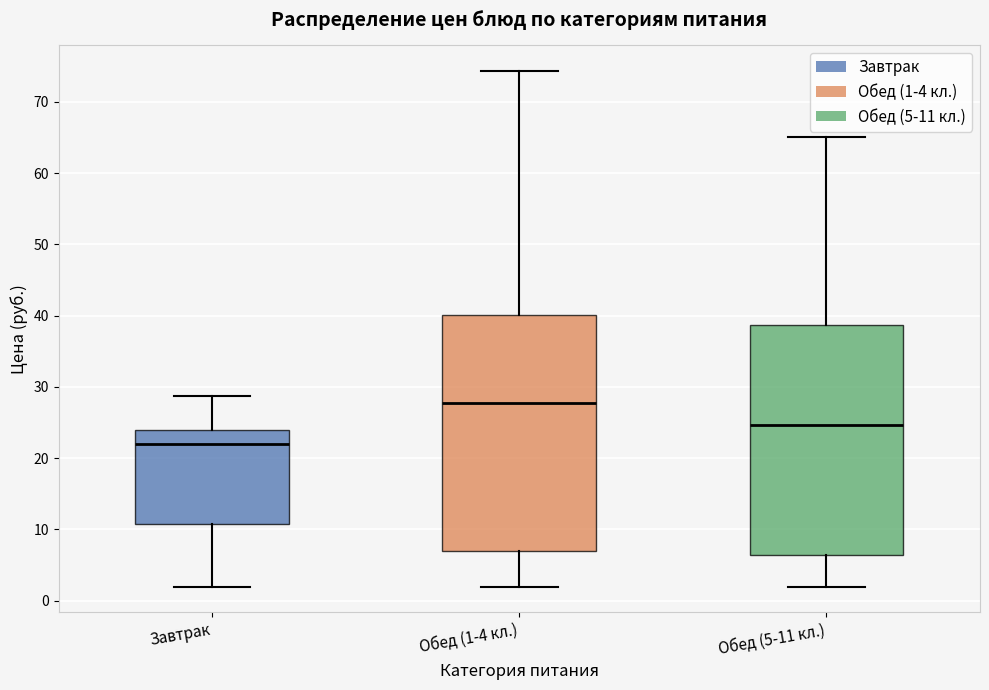

Reading left to right, read every box against the y-axis: the position of its median line, the range the box covers, and the ends of its whiskers. The values are not printed on the chart, so give them approximately, as read against the axis.

Завтрак: median 22, box 11 to 24, whiskers 2 to 29
Обед (1-4 кл.): median 28, box 7 to 40, whiskers 2 to 74
Обед (5-11 кл.): median 25, box 6 to 39, whiskers 2 to 65